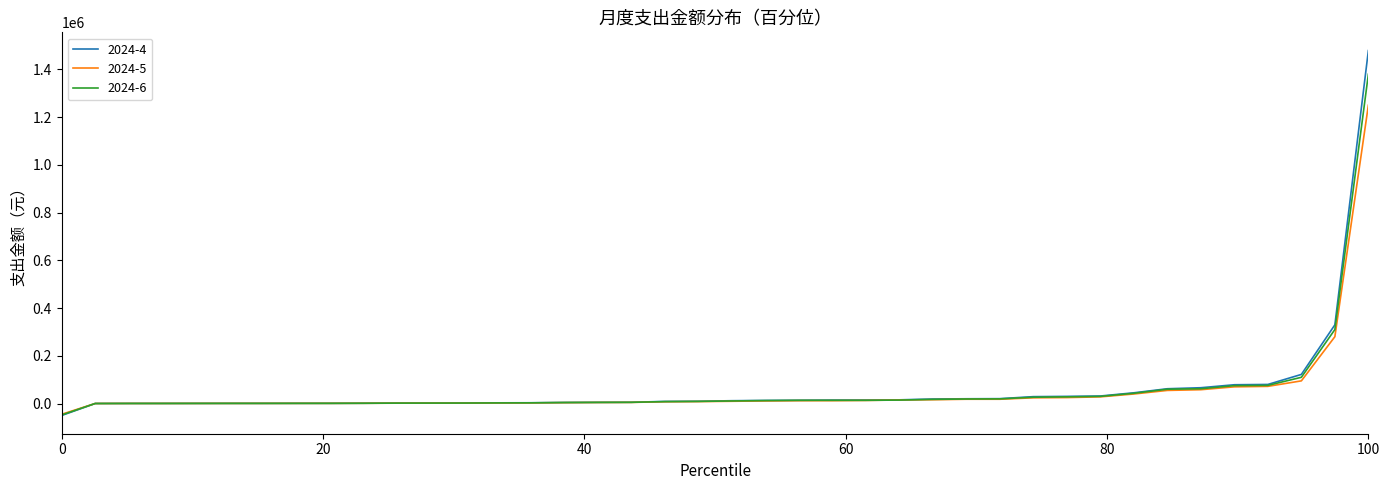

Which series has the widest spread of values?

2024-4